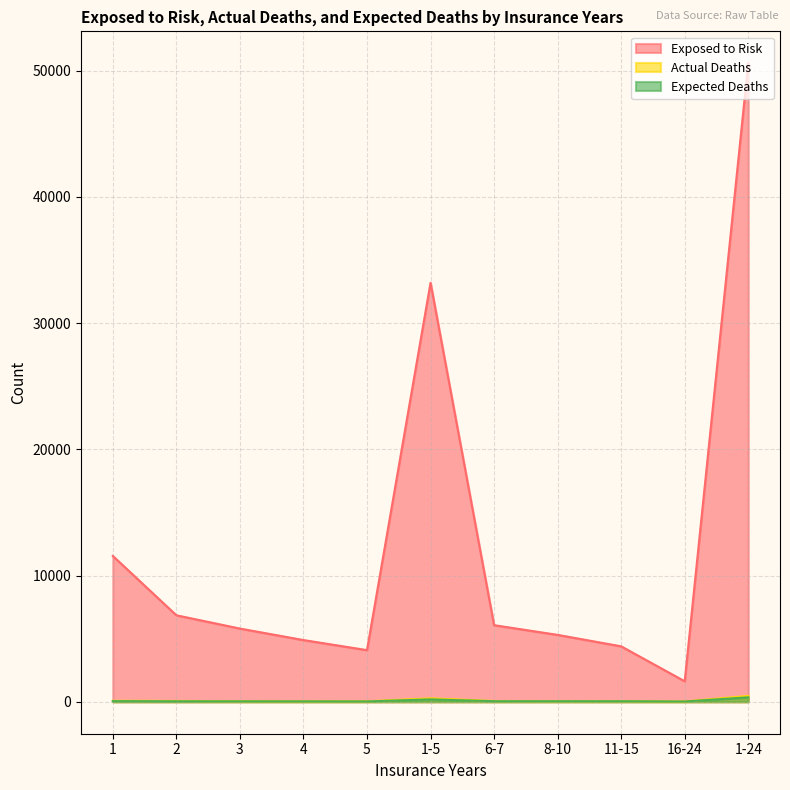

Does the chart display data point markers on the line(s)?

No